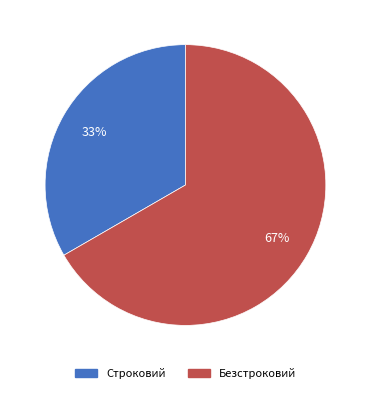

Rank the categories by value from lowest to highest.

Строковий, Безстроковий